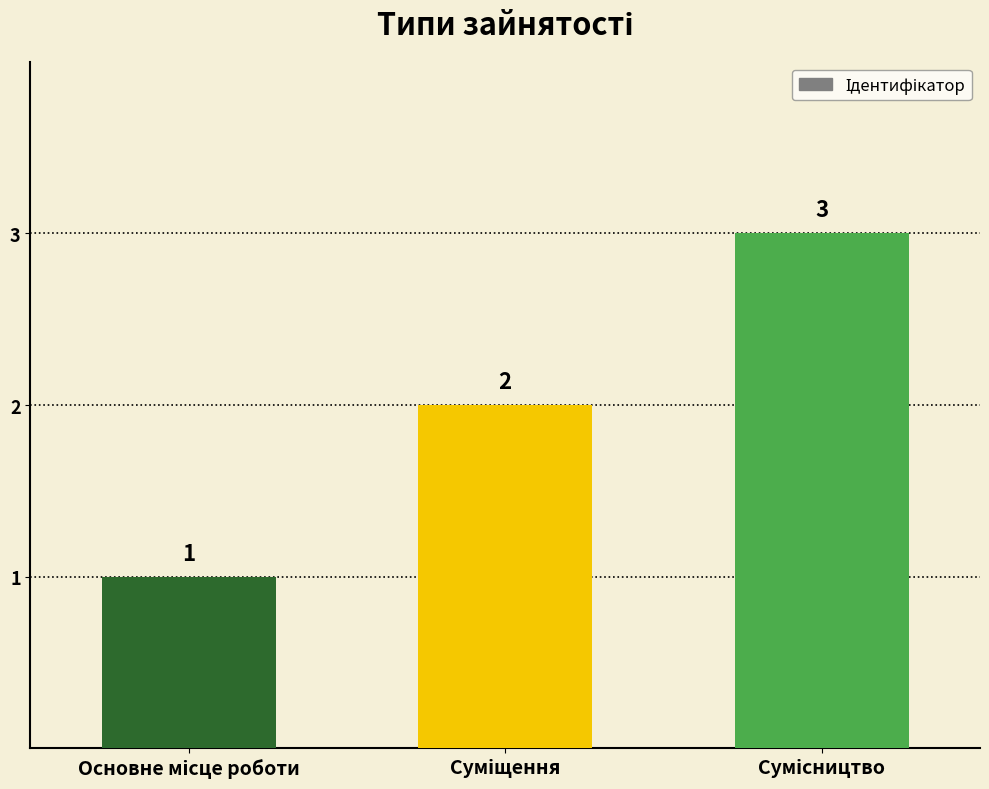

What is the maximum value shown in the chart?

3